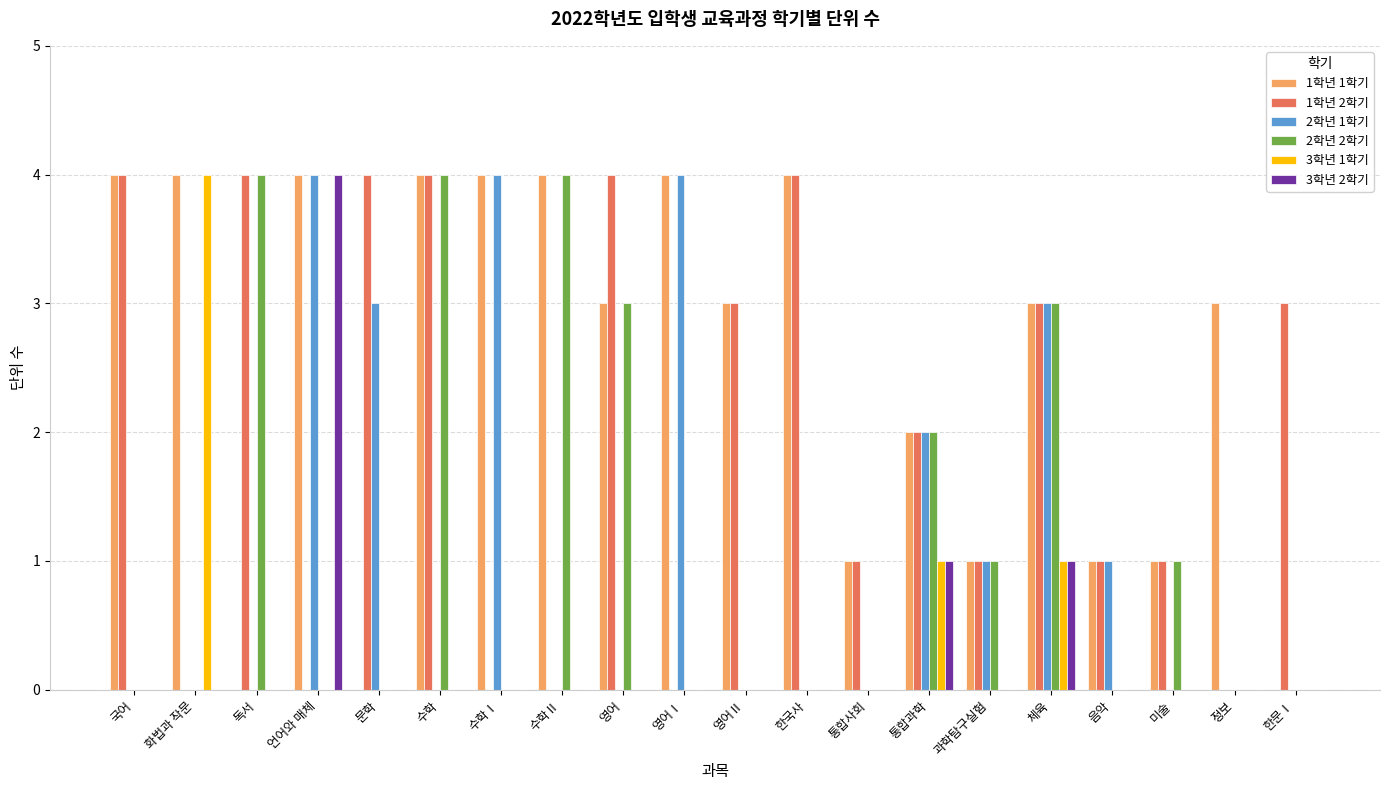

Are the bars horizontal?

No